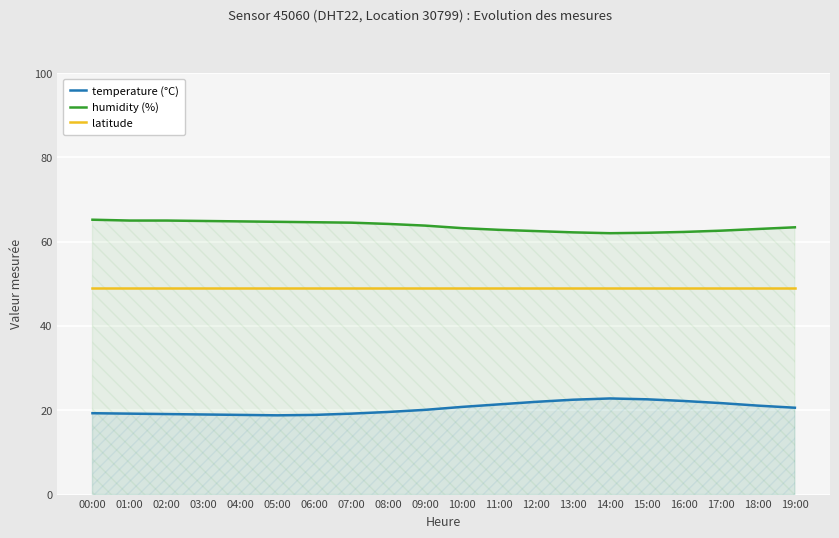

At which label is latitude closest to 49?

00:00